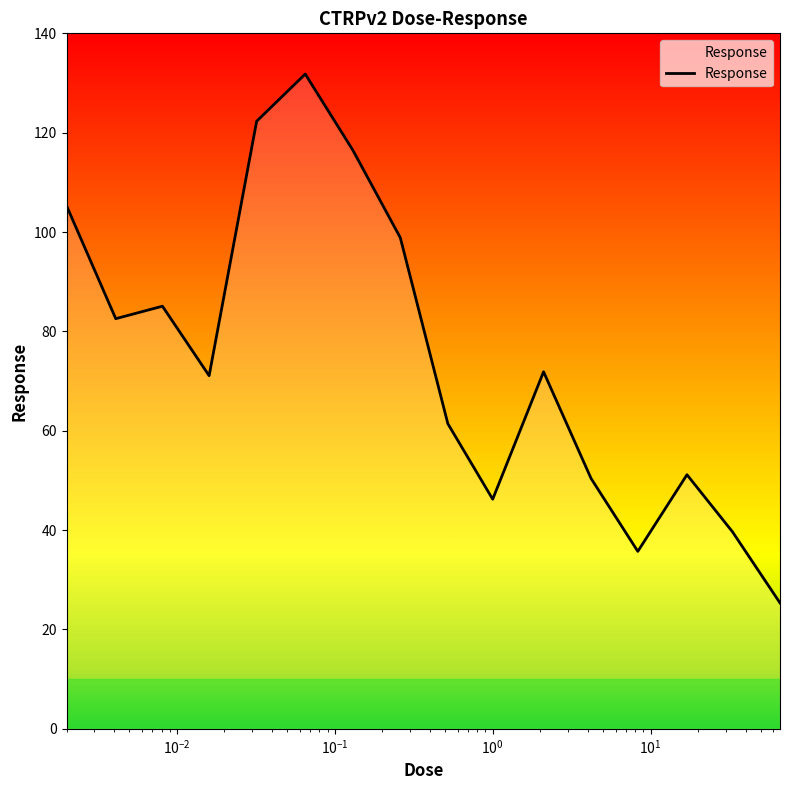

What is the minimum value shown in the chart?

25.3